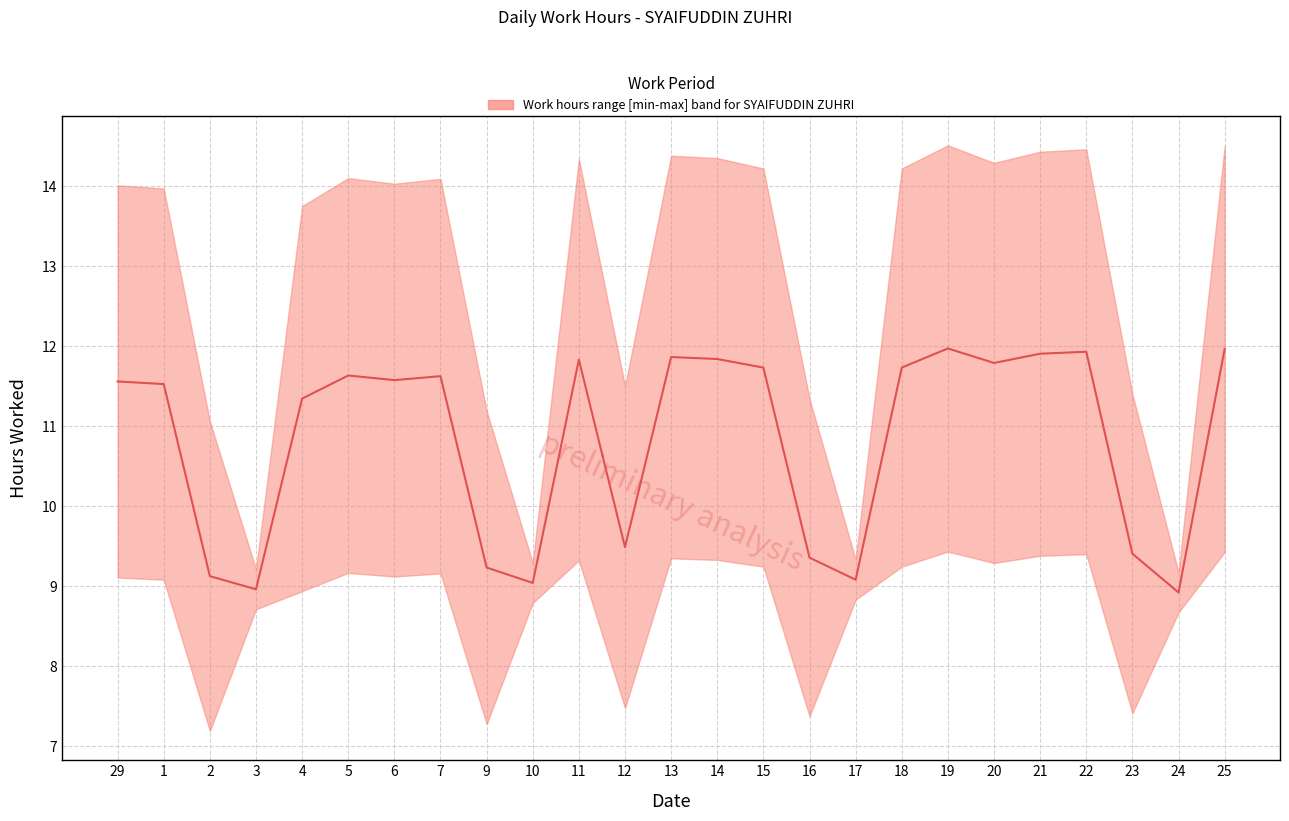

True or false: Upper has more than 0 points higher than both neighbors.

True